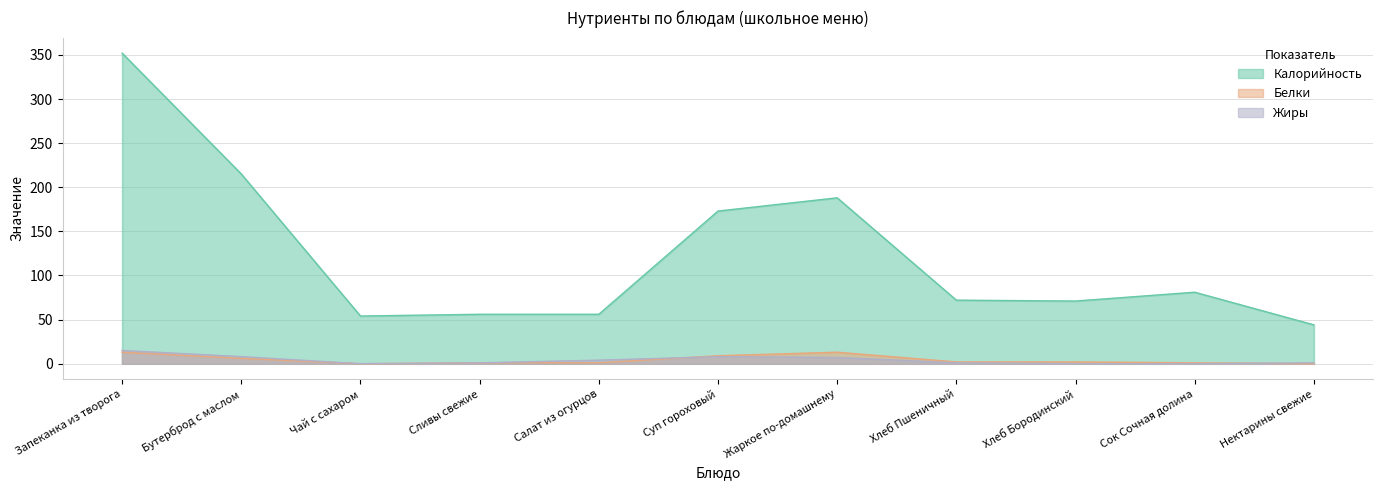

True or false: Калорийность and Белки intersect in this chart.

False